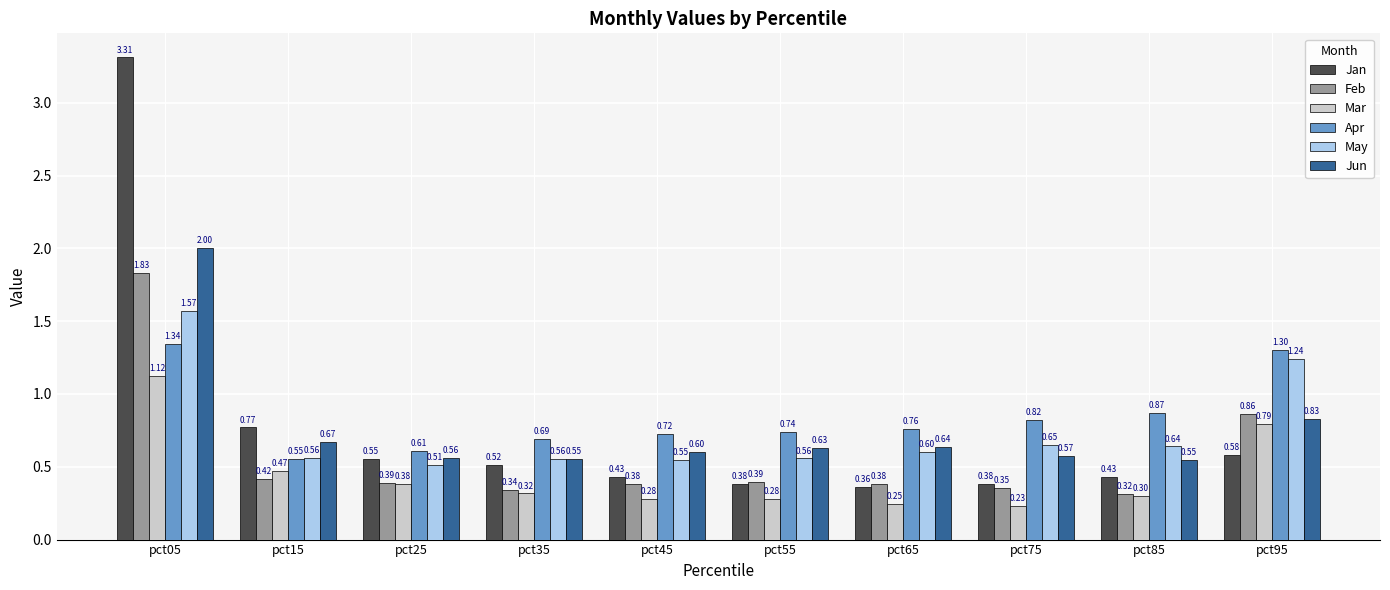

The Jun series shows 0.5 at pct05. True or false?

False